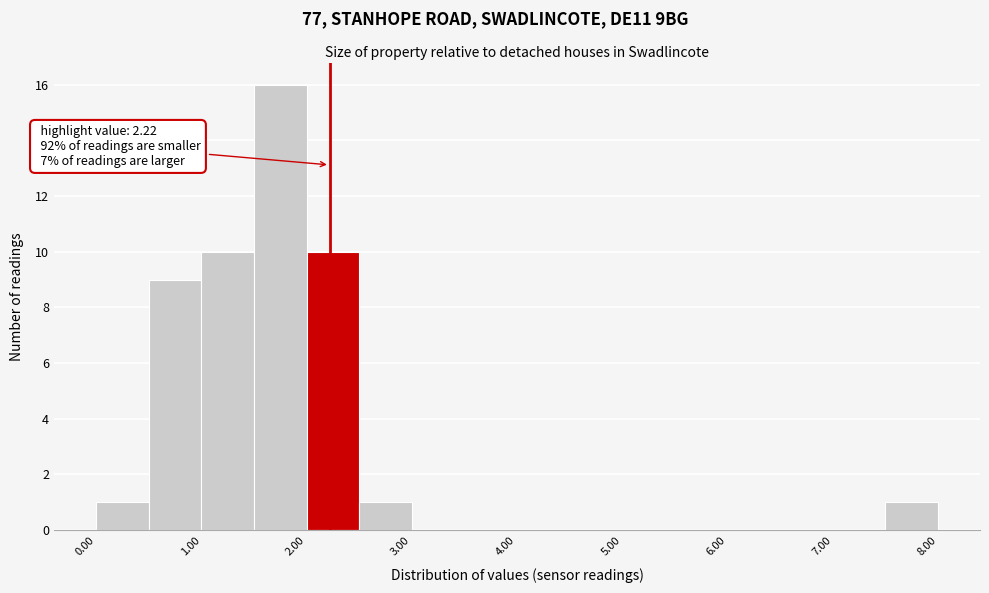

Over which range of the x-axis is the bar tallest?

1.5 to 2.0